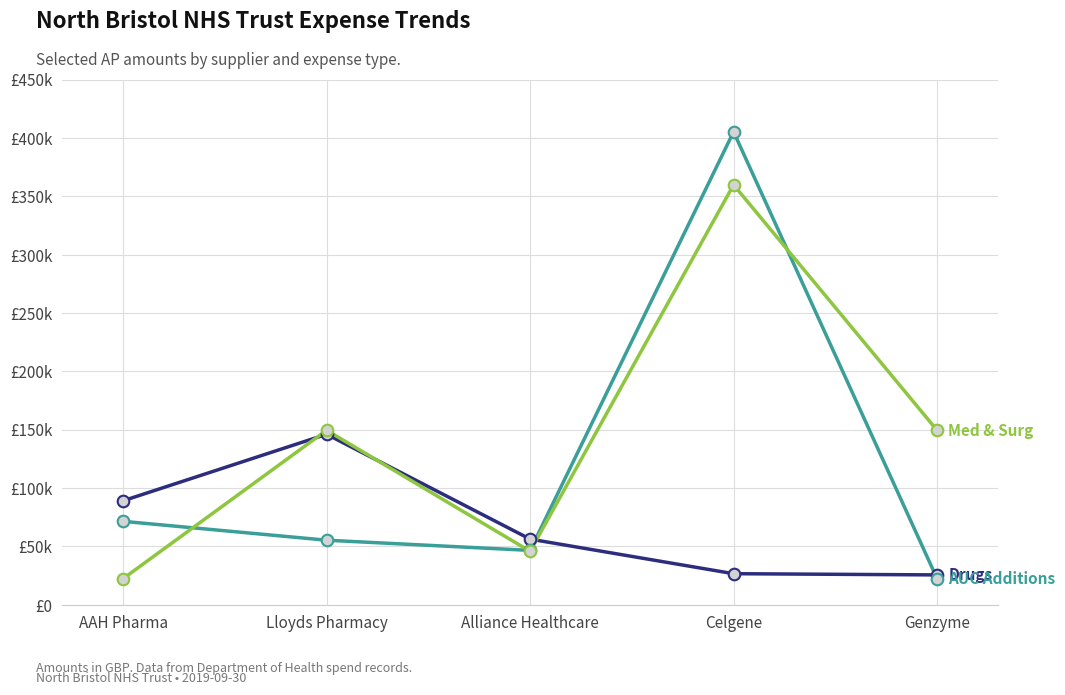

Does the chart have visible grid lines?

Yes